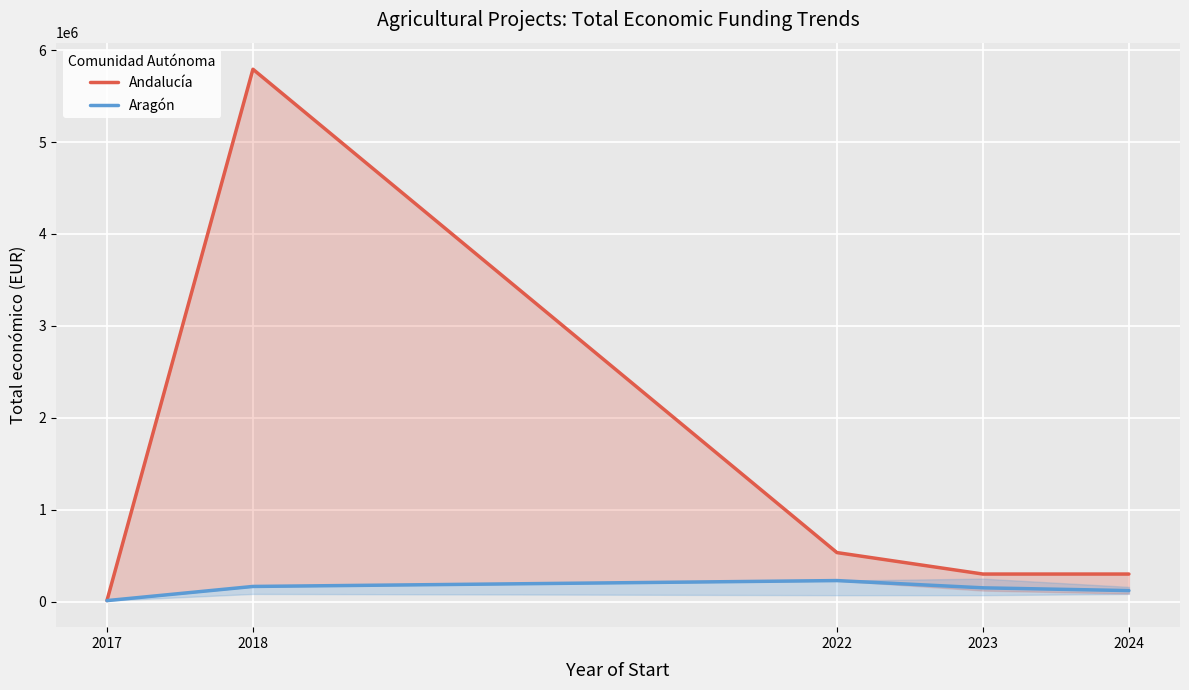

At 2024, list the series in order from largest to smallest.

Andalucía, Aragón